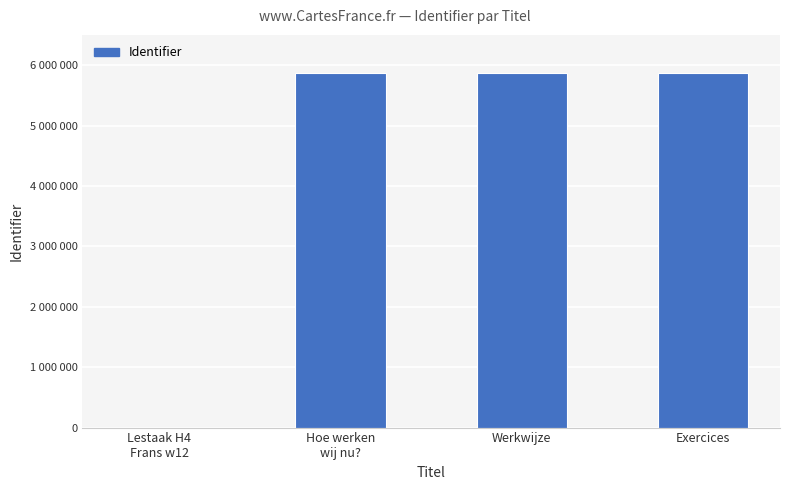

Are the bars horizontal?

No